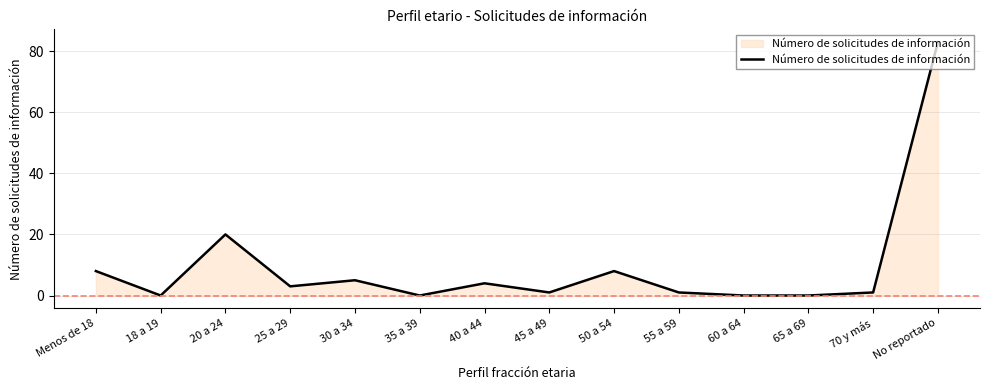

What is the sum of all values?

134